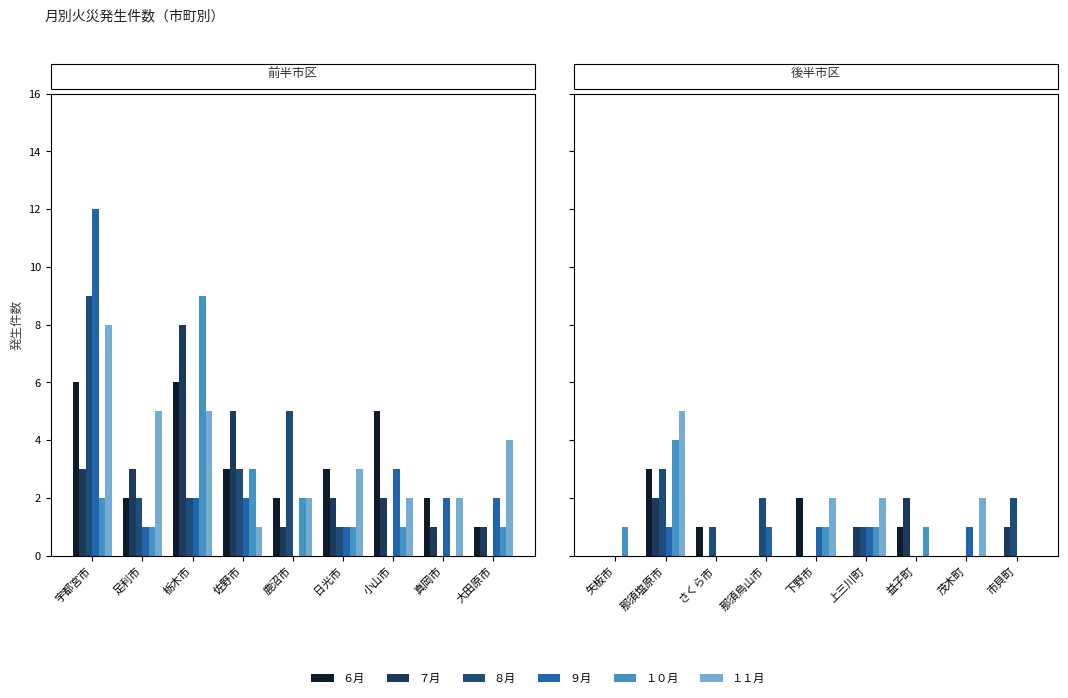

Count the number of categories in the chart.

9